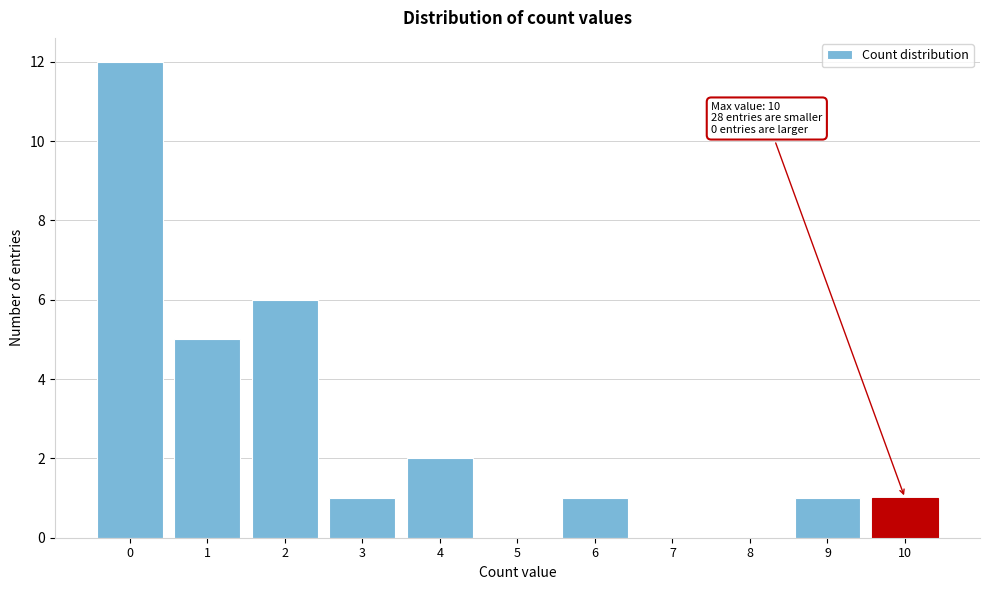

Reading left to right, what are all the values shown in this chart?

0=12	1=5	2=6	3=1	4=2	5=0	6=1	7=0	8=0	9=1	10=1